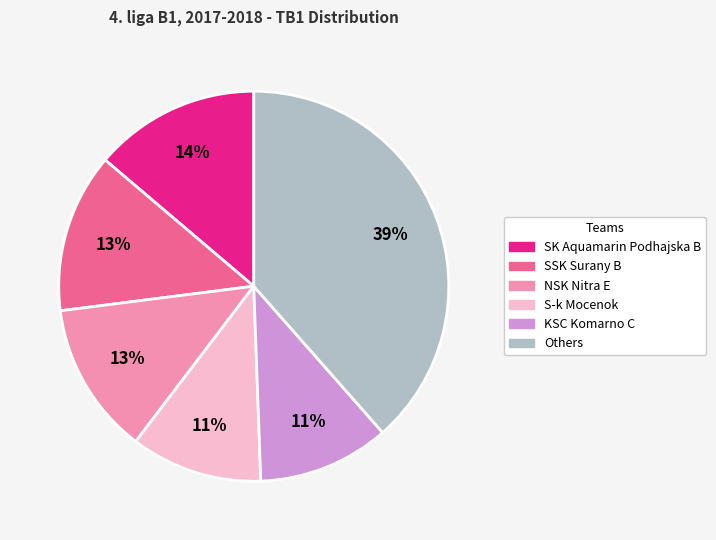

Is there a majority slice in this chart?

No